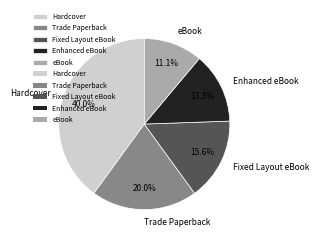

The Enhanced eBook slice represents 21% of the pie. True or false?

False